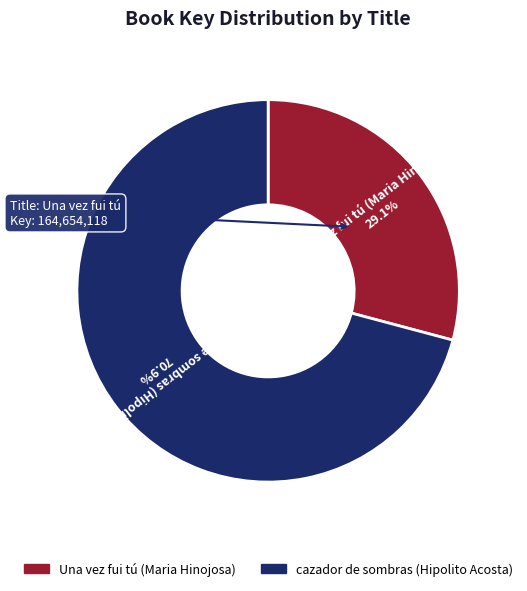

How many segments does this pie chart have?

2